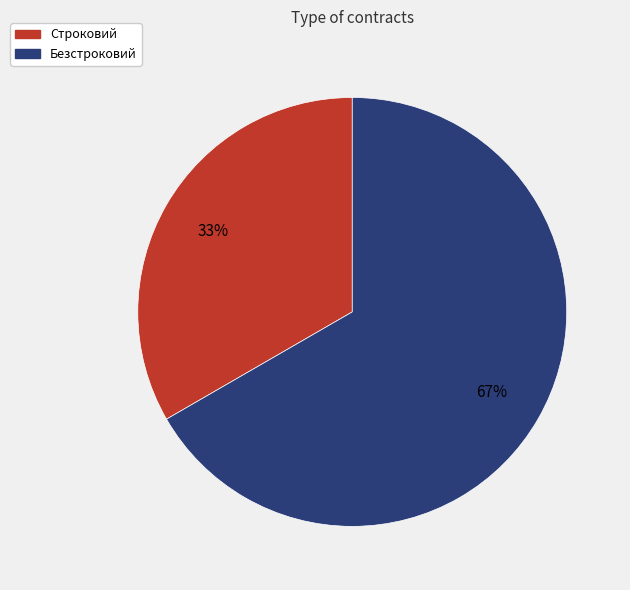

Is Строковий the majority of the pie?

No